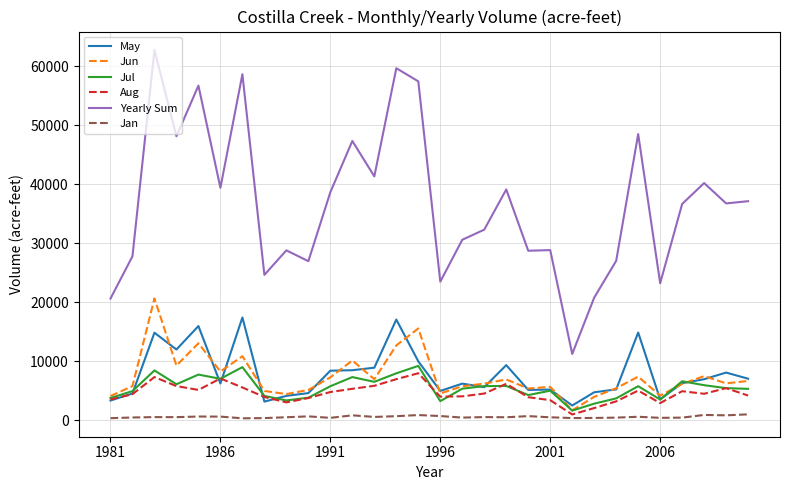

True or false: Yearly Sum and Jul cross at least once.

False